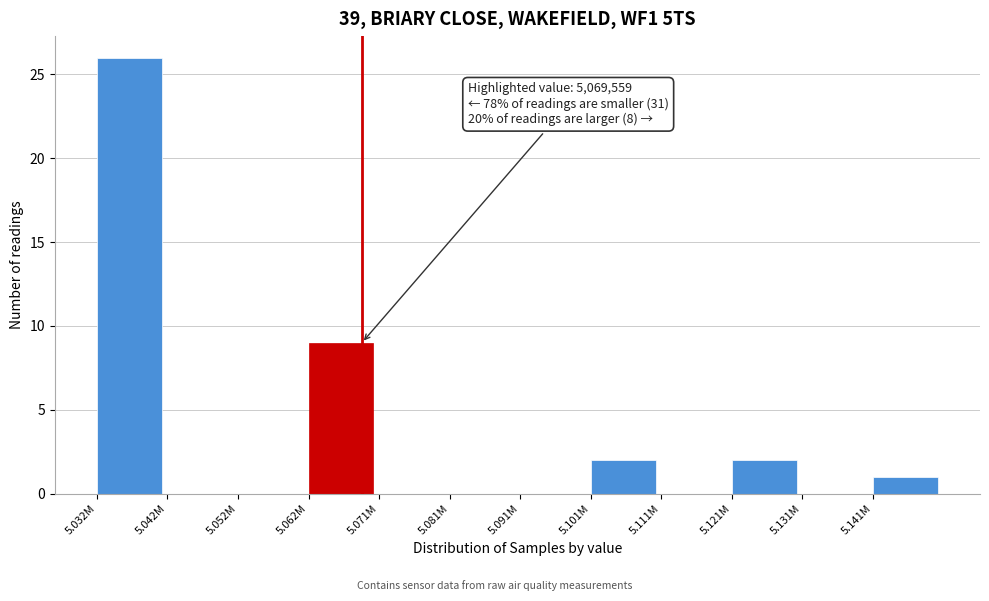

Reading left to right, what are all the values shown in this chart?

5.032M=26	5.042M=0	5.052M=0	5.062M=9	5.071M=0	5.081M=0	5.091M=0	5.101M=2	5.111M=0	5.121M=2	5.131M=0	5.141M=1